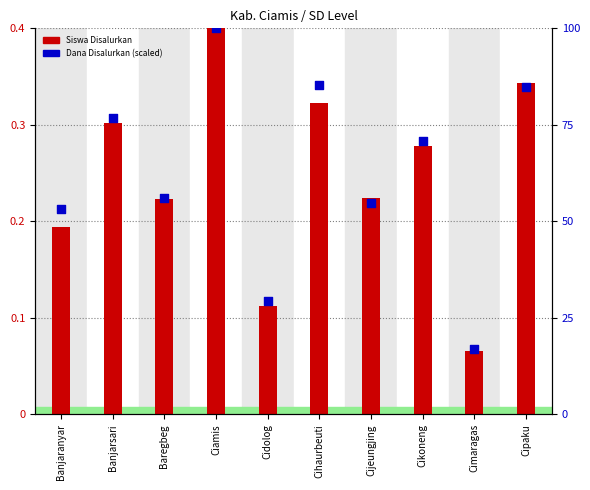

Which series reaches the minimum Y coordinate?

Siswa Disalurkan